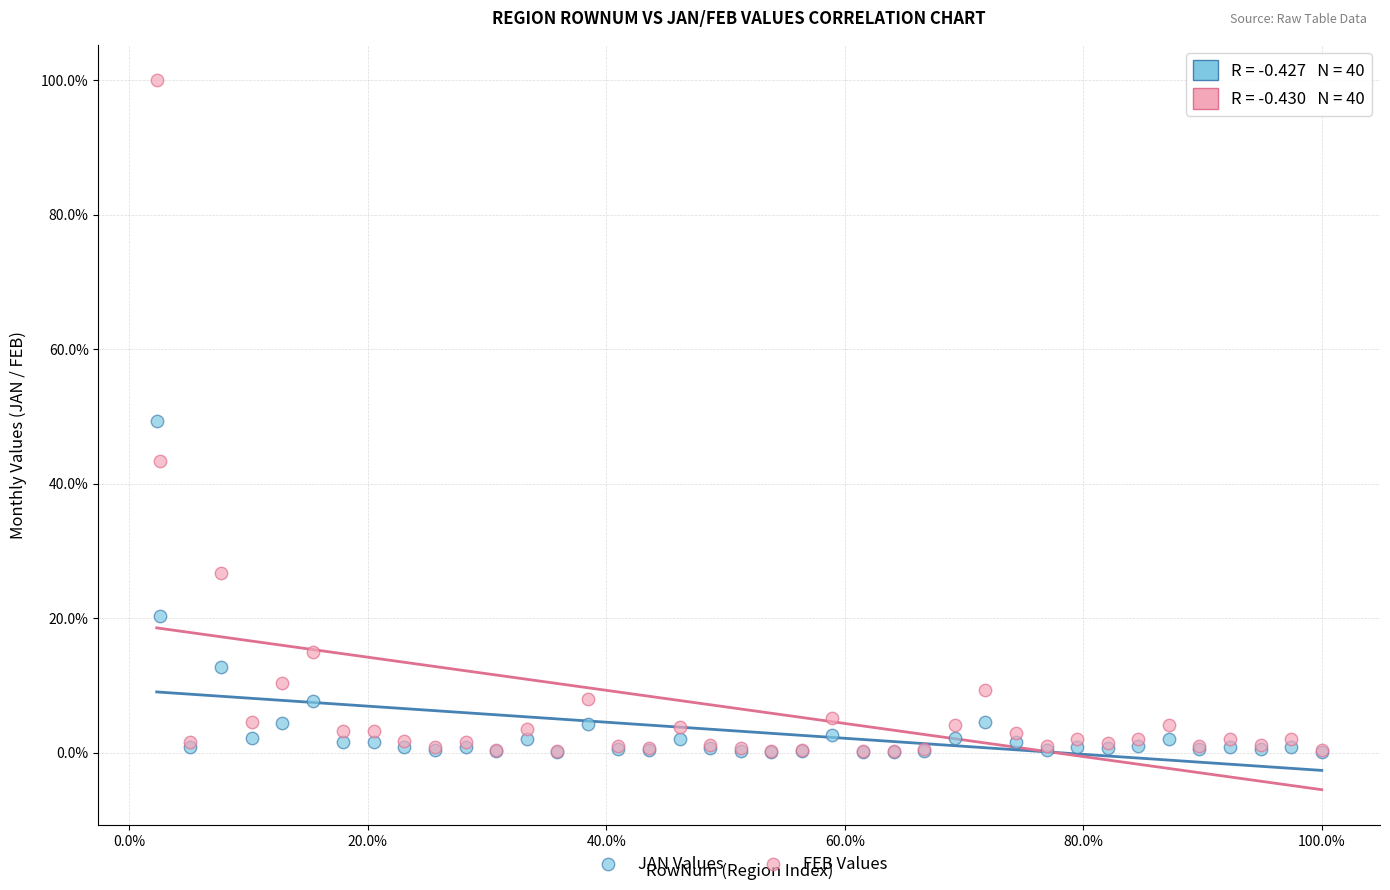

Which series contains the highest Y value?

FEB Values